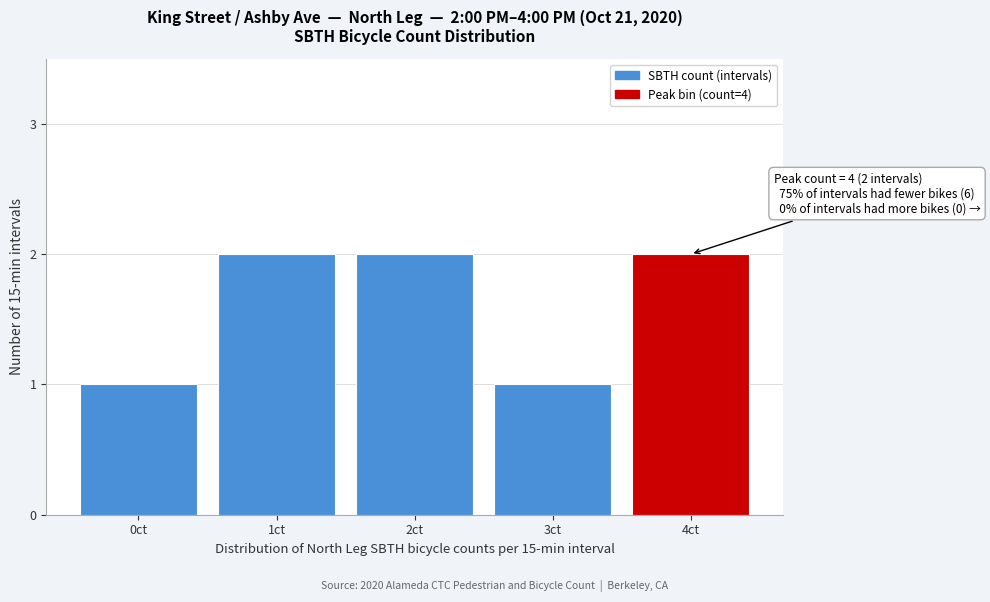

Reading left to right, what are all the values shown in this chart?

0ct=1	1ct=2	2ct=2	3ct=1	4ct=2